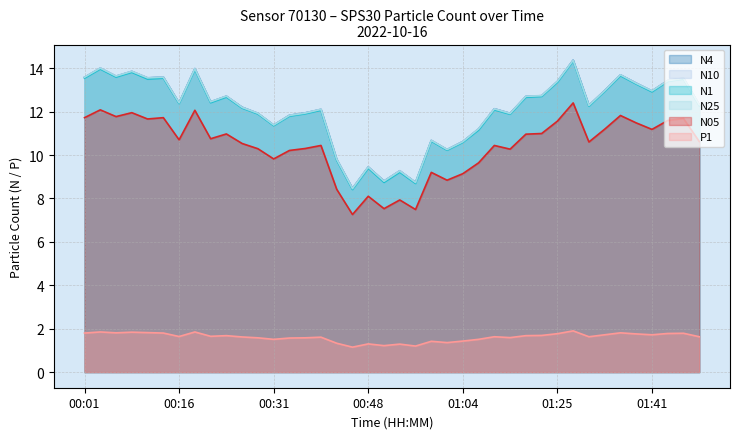

What is the greatest value displayed?

14.4